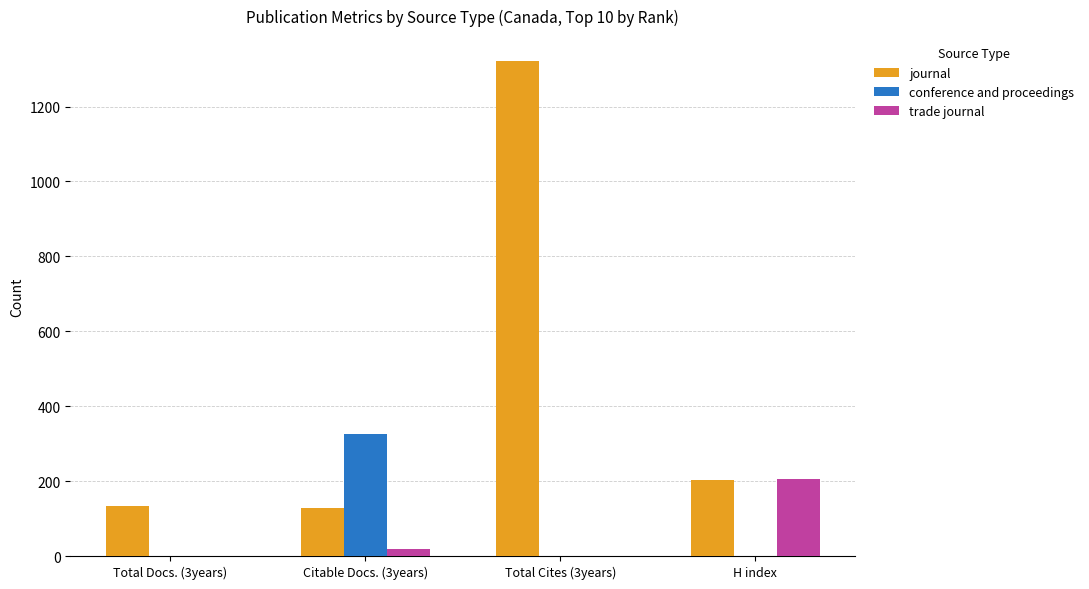

At which category is the sum across all series the highest?

Total Cites (3years)